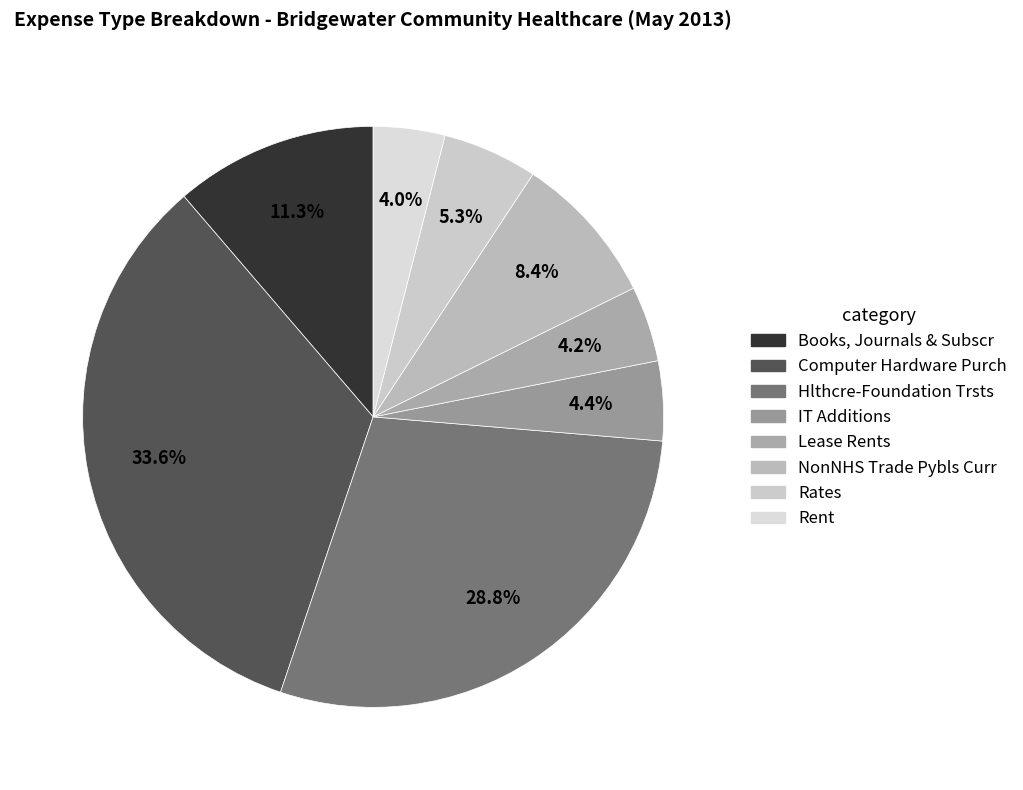

The Rates slice represents 5% of the pie. True or false?

True